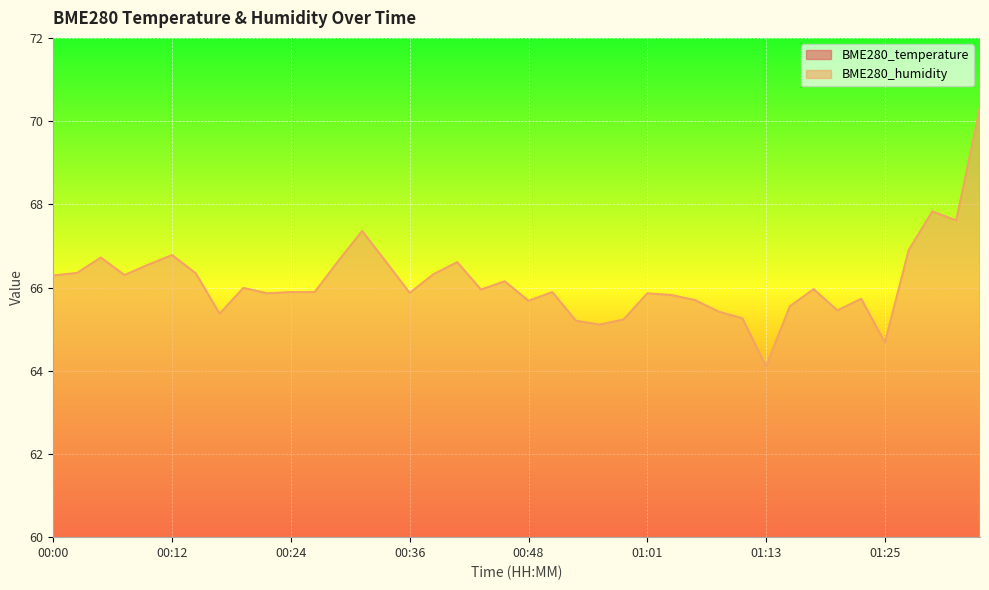

What is the difference between the highest and lowest values at 00:34?

57.6